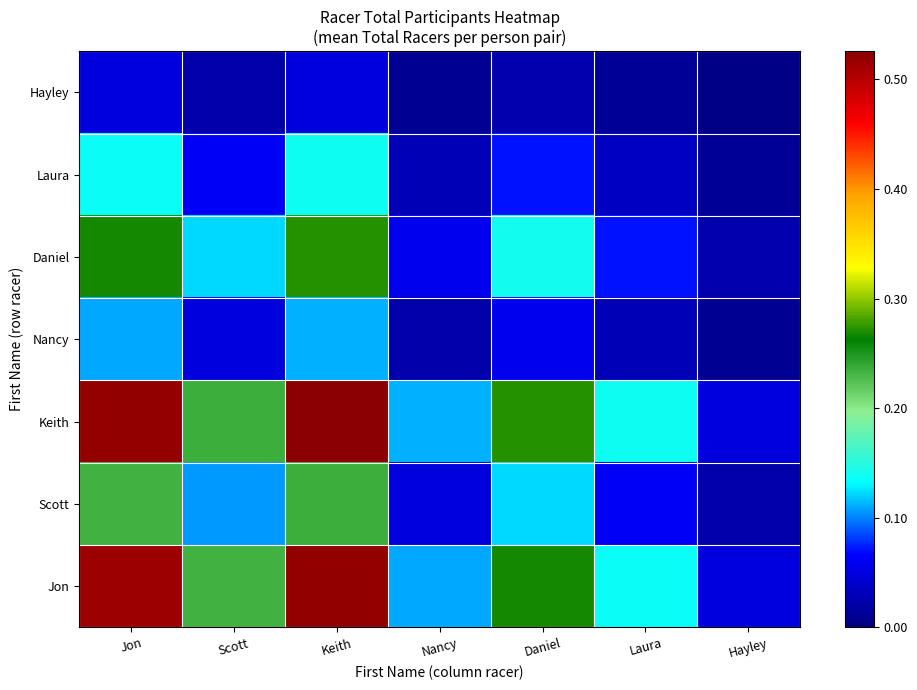

Reading left to right, list all the values displayed in this chart.

Jon: Jon=0.5	Scott=0.2	Keith=0.5	Nancy=0.1	Daniel=0.3	Laura=0.1	Hayley=0.1
Scott: Jon=0.2	Scott=0.1	Keith=0.2	Nancy=0.0	Daniel=0.1	Laura=0.1	Hayley=0.0
Keith: Jon=0.5	Scott=0.2	Keith=0.5	Nancy=0.1	Daniel=0.3	Laura=0.1	Hayley=0.1
Nancy: Jon=0.1	Scott=0.0	Keith=0.1	Nancy=0.0	Daniel=0.1	Laura=0.0	Hayley=0.0
Daniel: Jon=0.3	Scott=0.1	Keith=0.3	Nancy=0.1	Daniel=0.1	Laura=0.1	Hayley=0.0
Laura: Jon=0.1	Scott=0.1	Keith=0.1	Nancy=0.0	Daniel=0.1	Laura=0.0	Hayley=0.0
Hayley: Jon=0.1	Scott=0.0	Keith=0.1	Nancy=0.0	Daniel=0.0	Laura=0.0	Hayley=0.0